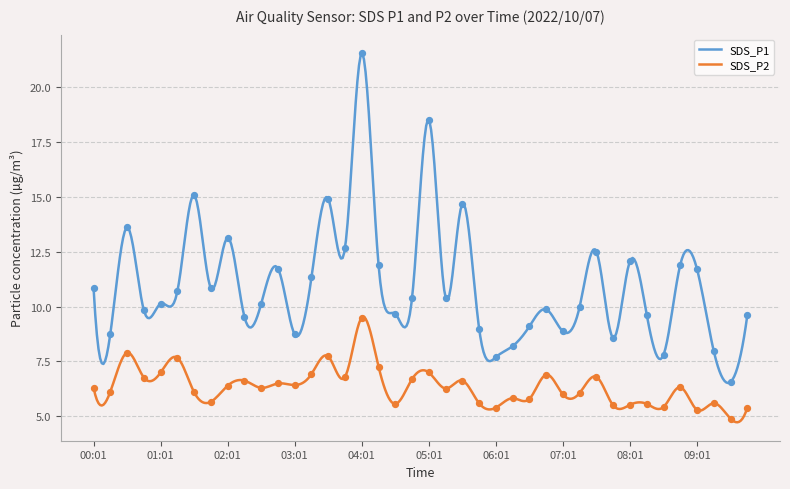

At how many categories does at least one series exceed 8?

36